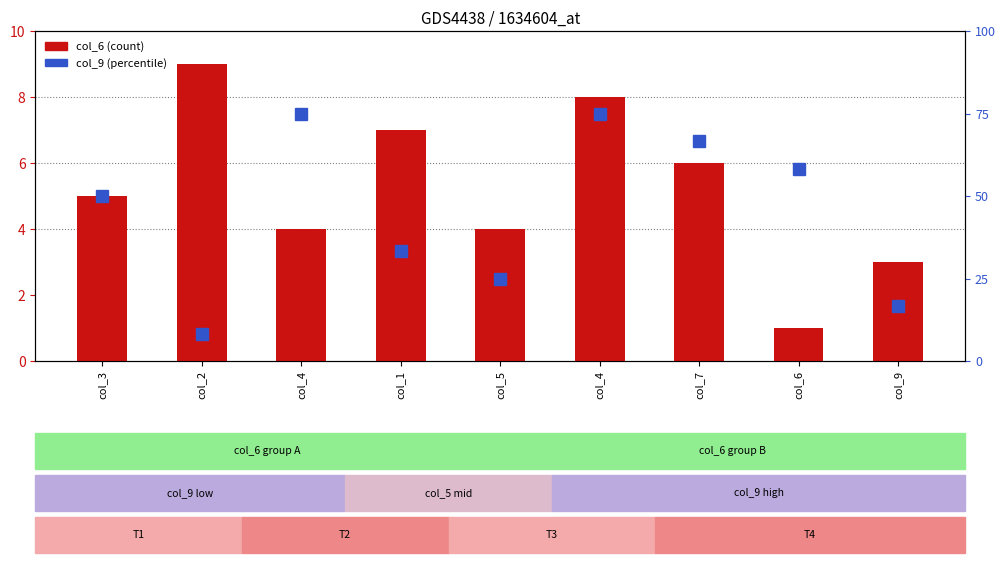

Where does the col_9 series first go above 6?

col_4